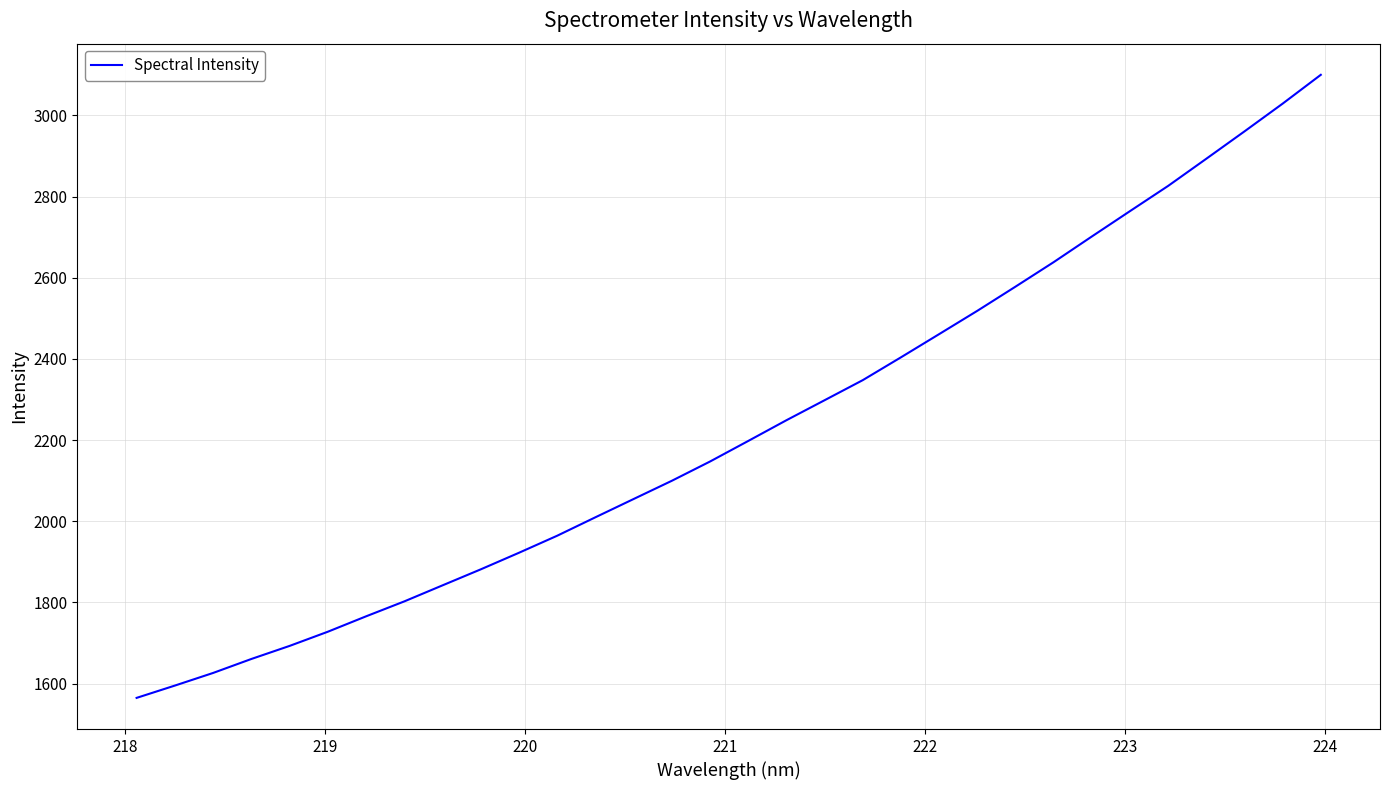

What is the difference between the maximum and minimum values?

1535.1